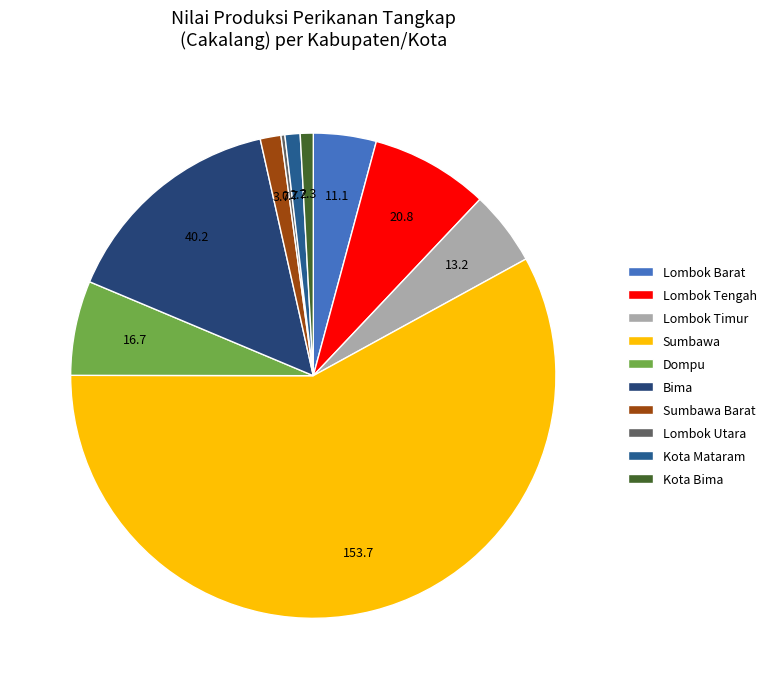

Count the number of slices in the pie.

10